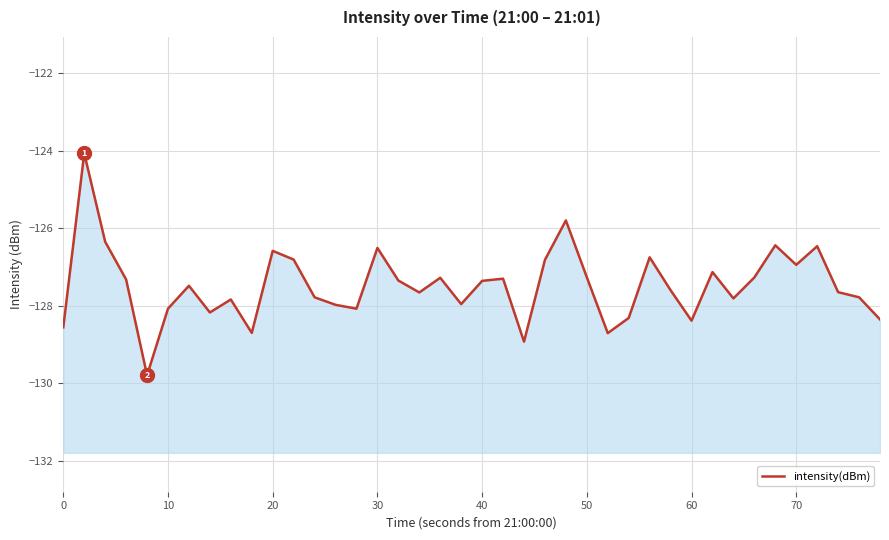

Reading left to right, extract all data points from this chart.

-128.6	-124.1	-126.3	-127.3	-129.8	-128.1	-127.5	-128.2	-127.8	-128.7	-126.6	-126.8	-127.8	-128.0	-128.1	-126.5	-127.3	-127.7	-127.3	-128.0	-127.4	-127.3	-128.9	-126.8	-125.8	-127.3	-128.7	-128.3	-126.7	-127.6	-128.4	-127.1	-127.8	-127.3	-126.4	-126.9	-126.5	-127.6	-127.8	-128.4